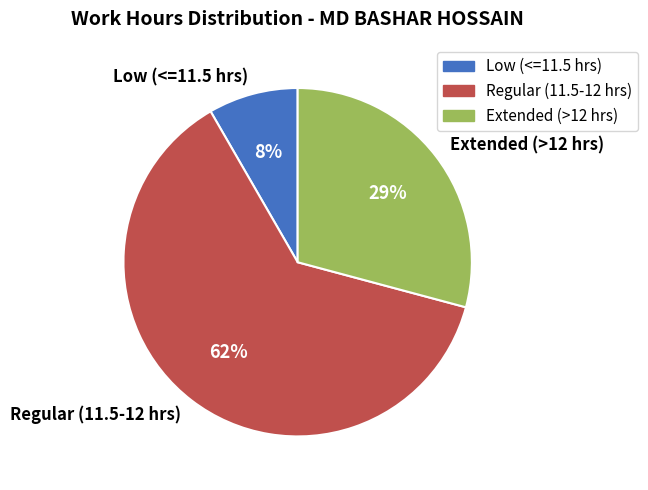

Do Regular (11.5-12 hrs) and Low (<=11.5 hrs) together represent more than half of the pie?

Yes